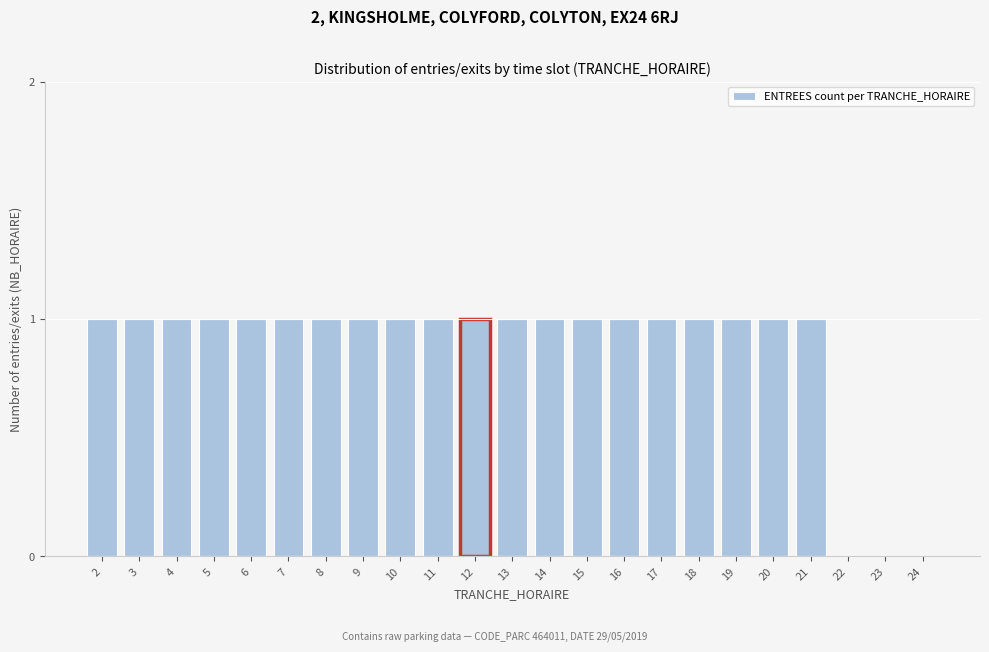

Reading left to right, what are all the values shown in this chart?

2=1	3=1	4=1	5=1	6=1	7=1	8=1	9=1	10=1	11=1	12=1	13=1	14=1	15=1	16=1	17=1	18=1	19=1	20=1	21=1	22=0	23=0	24=0